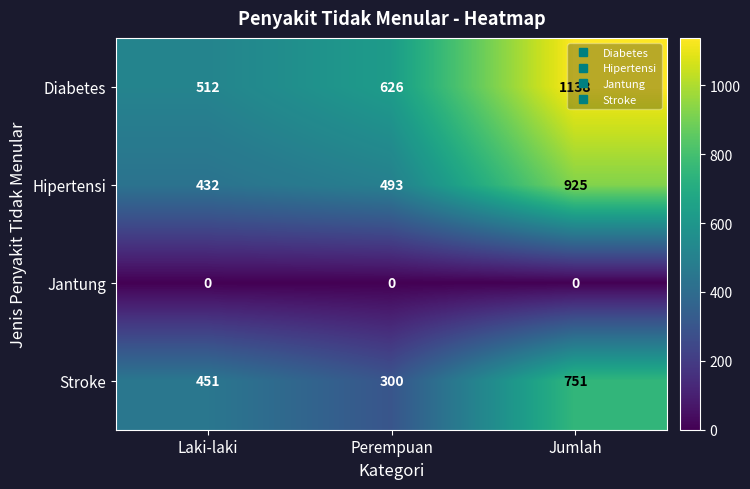

List the series in order of their peak value, highest first.

Diabetes, Hipertensi, Stroke, Jantung